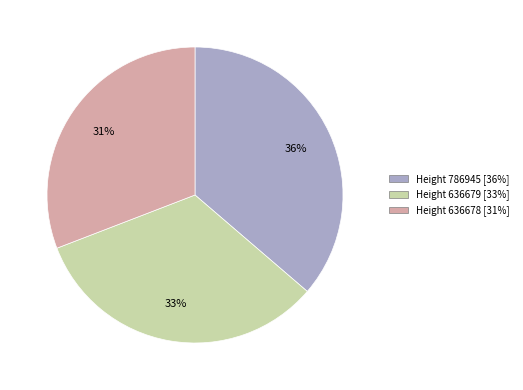

Is there any slice that represents more than half of the pie?

No